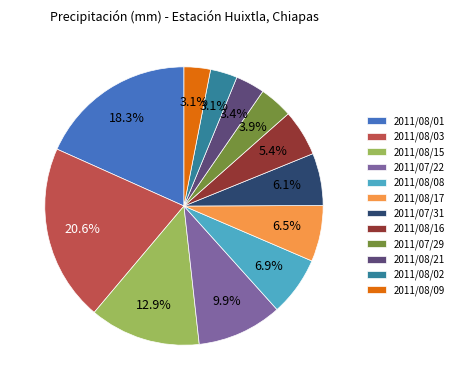

Is there a majority slice in this chart?

No